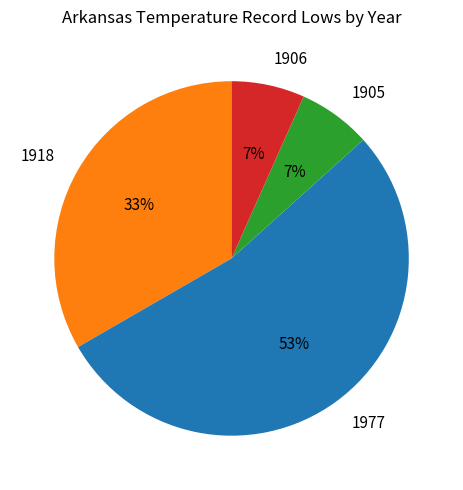

How many segments does this pie chart have?

4